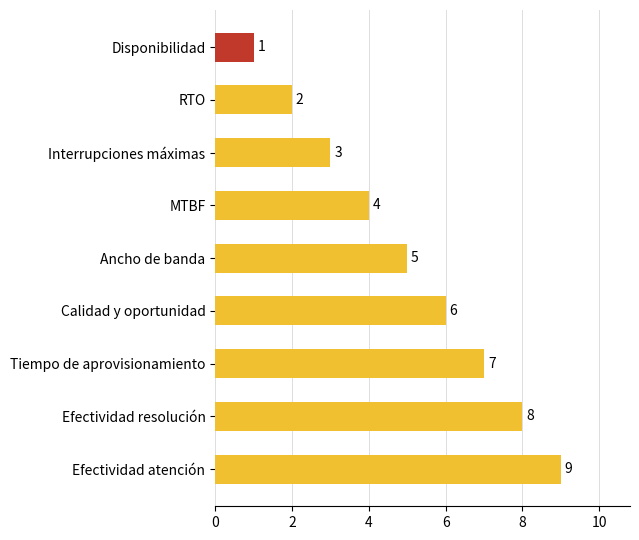

Rank the categories by value from highest to lowest.

Efectividad atención, Efectividad resolución, Tiempo de aprovisionamiento, Calidad y oportunidad, Ancho de banda, MTBF, Interrupciones máximas, RTO, Disponibilidad